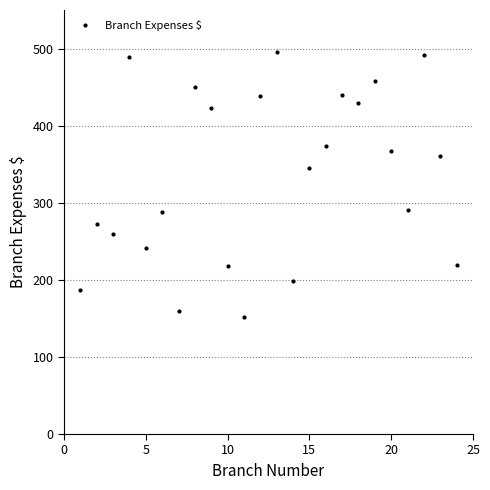

What is the value of the 20th point from the left?

367